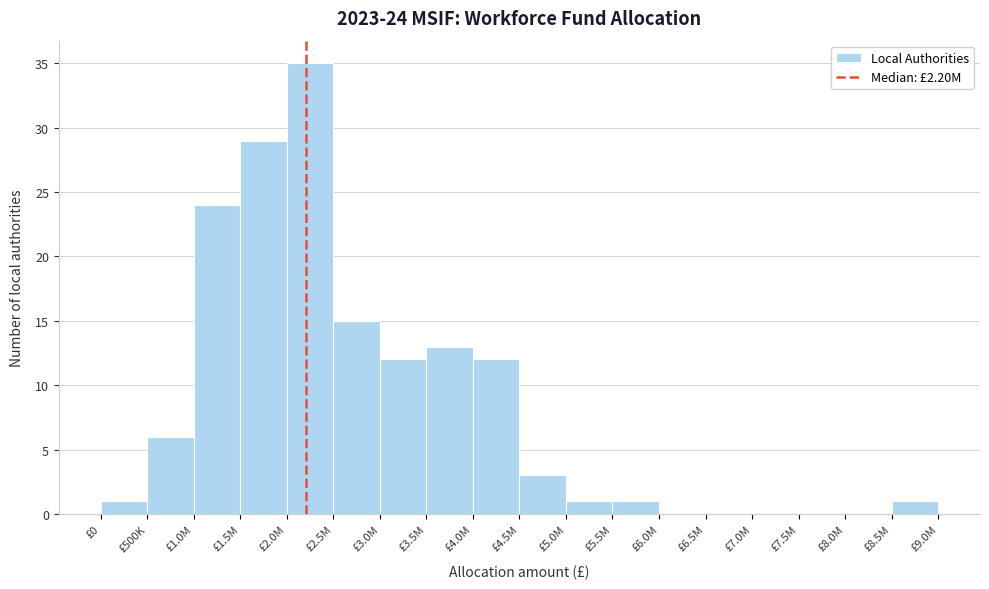

Reading right to left, extract all data points from this chart.

£8.5M=1	£8.0M=0	£7.5M=0	£7.0M=0	£6.5M=0	£6.0M=0	£5.5M=1	£5.0M=1	£4.5M=3	£4.0M=12	£3.5M=13	£3.0M=12	£2.5M=15	£2.0M=35	£1.5M=29	£1.0M=24	£500K=6	£0=1